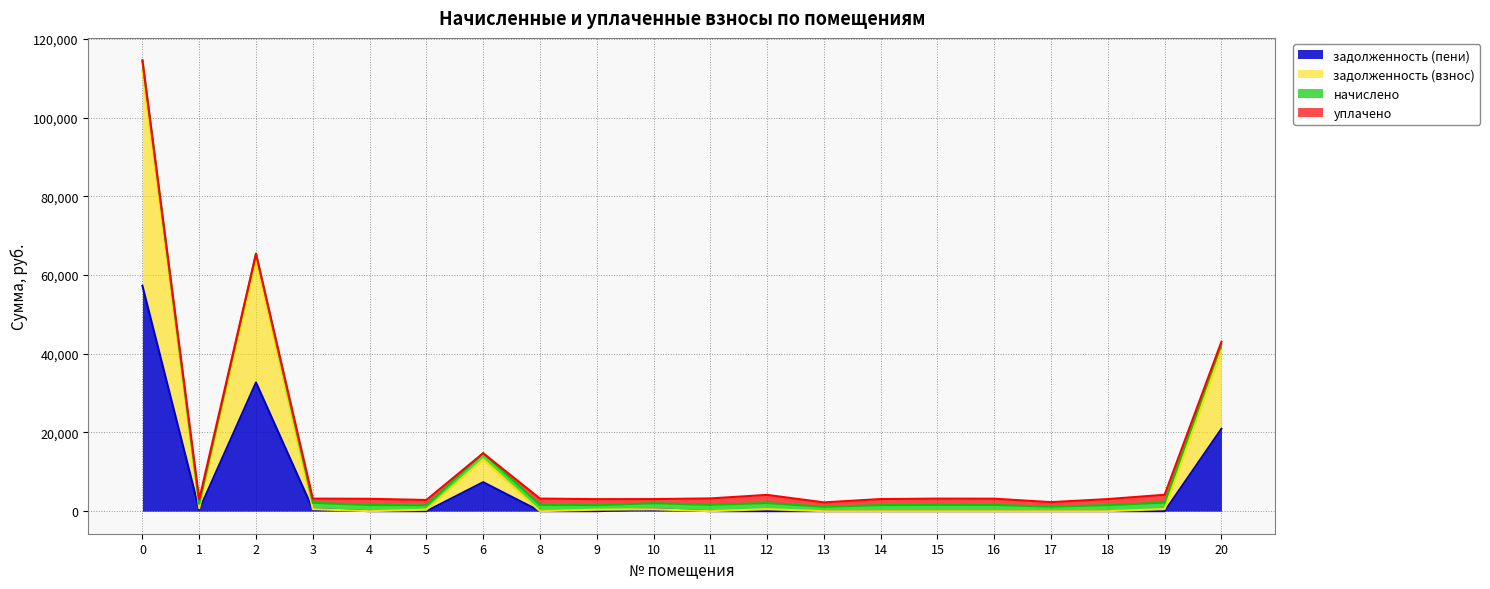

The задолженность (пени) series shows 31139.9 at 5. True or false?

False